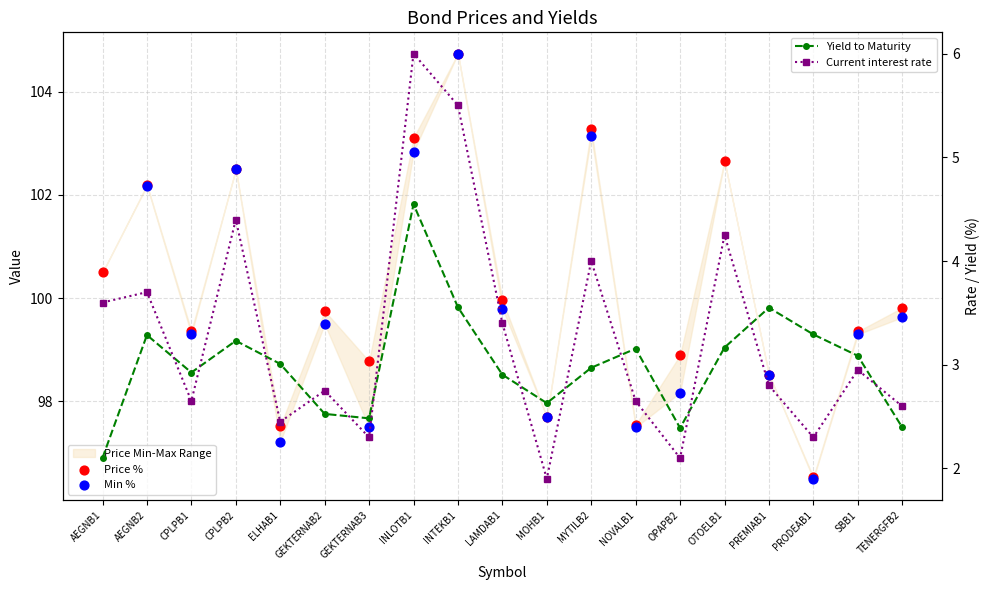

Which series reaches the minimum Y coordinate?

Current interest rate